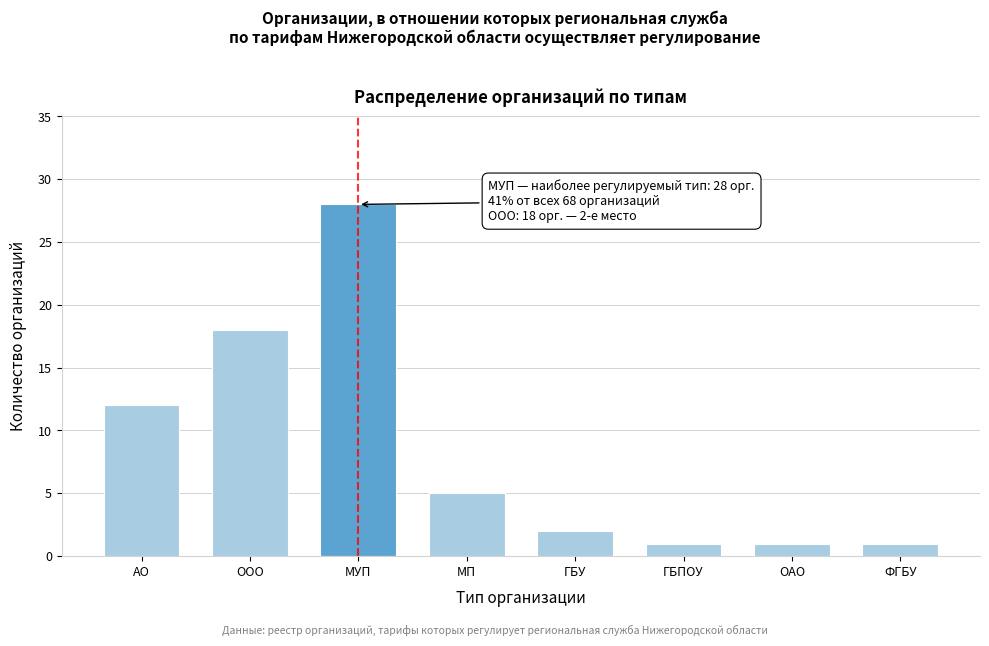

Reading left to right, extract all data points from this chart.

АО=12	ООО=18	МУП=28	МП=5	ГБУ=2	ГБПОУ=1	ОАО=1	ФГБУ=1